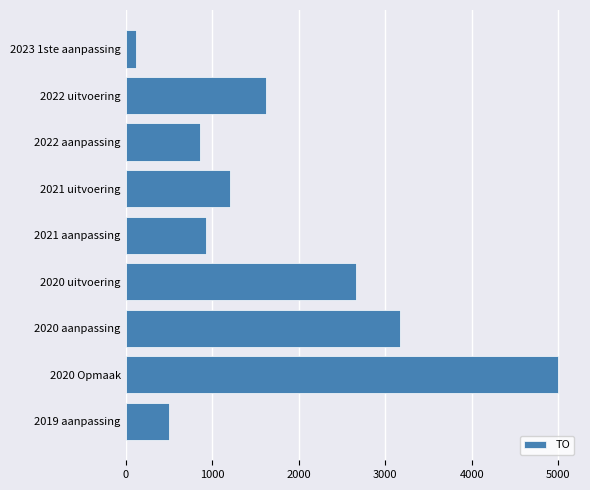

What is the sum of the values at 2021 uitvoering and 2022 uitvoering?

2824